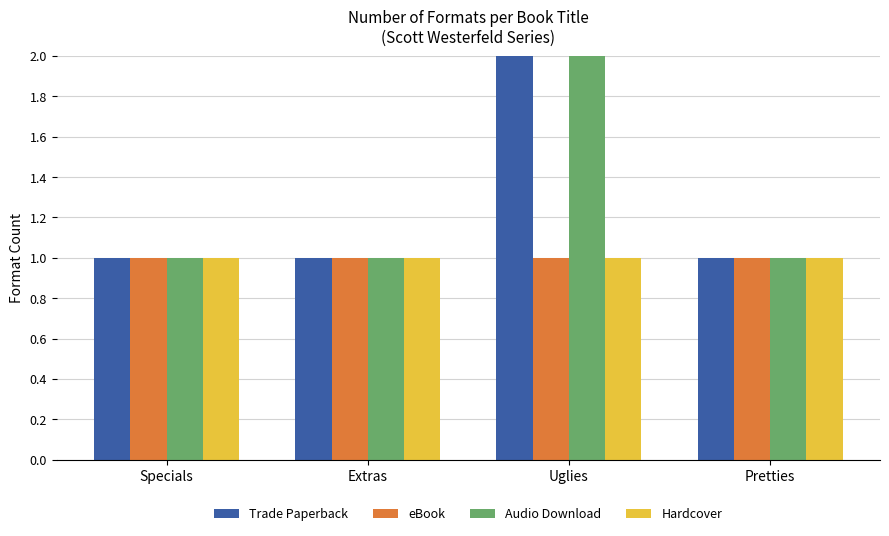

Count the number of categories in the chart.

4